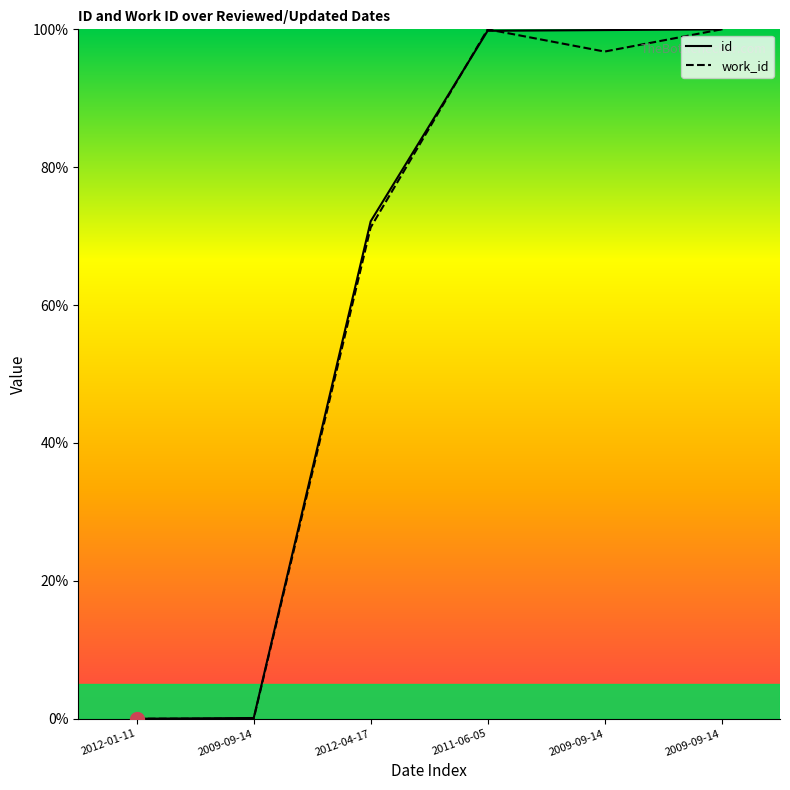

Rank the categories by id value from highest to lowest.

2009-09-14, 2009-09-14, 2011-06-05, 2012-04-17, 2009-09-14, 2012-01-11